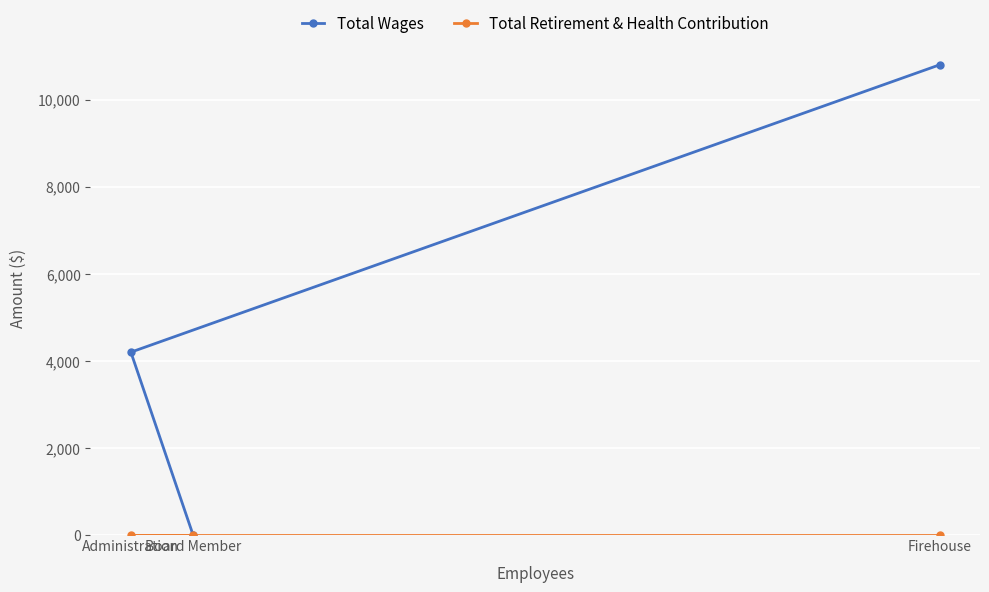

Which category has the highest value in the Total Wages series?

Firehouse